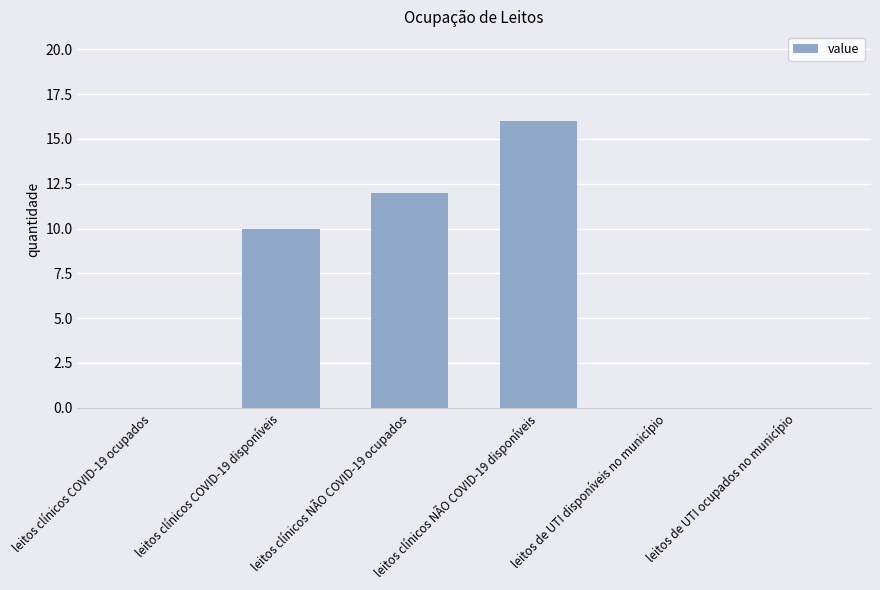

What is the sum of the values at leitos de UTI ocupados no município and leitos clínicos NÃO COVID-19 ocupados?

12